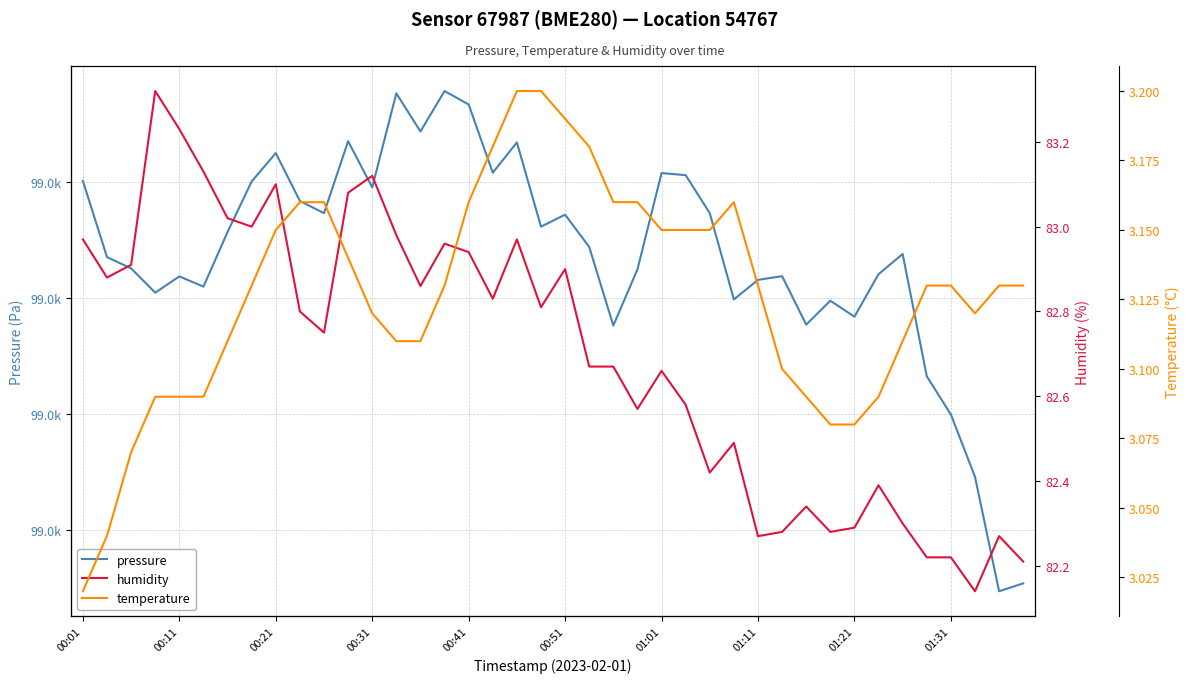

Count the temperature values in the range 3 to 4.

40